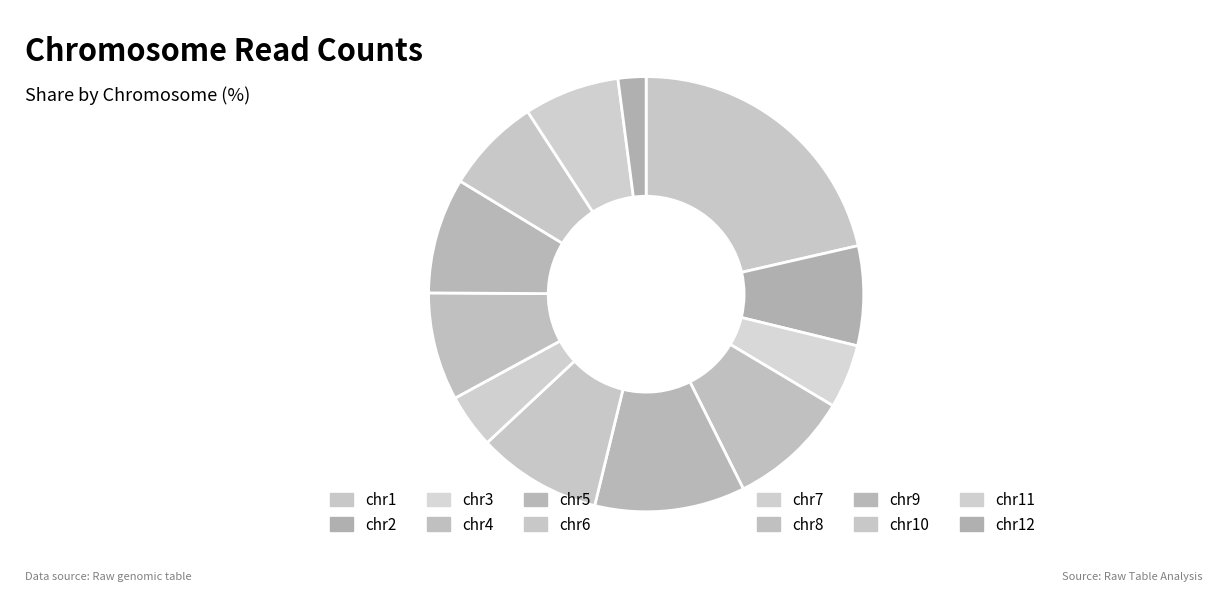

Is it true that chr8 is 8% of the pie?

True